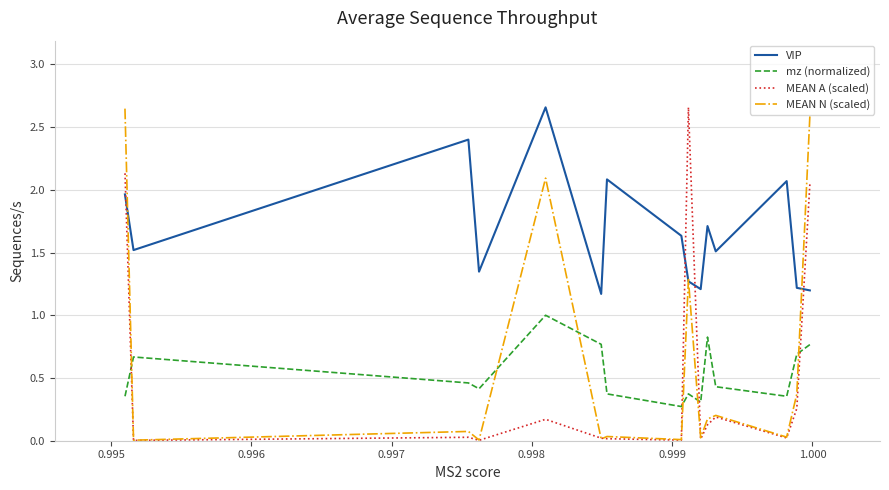

At which label is MEAN A (scaled) closest to 1?

0.995